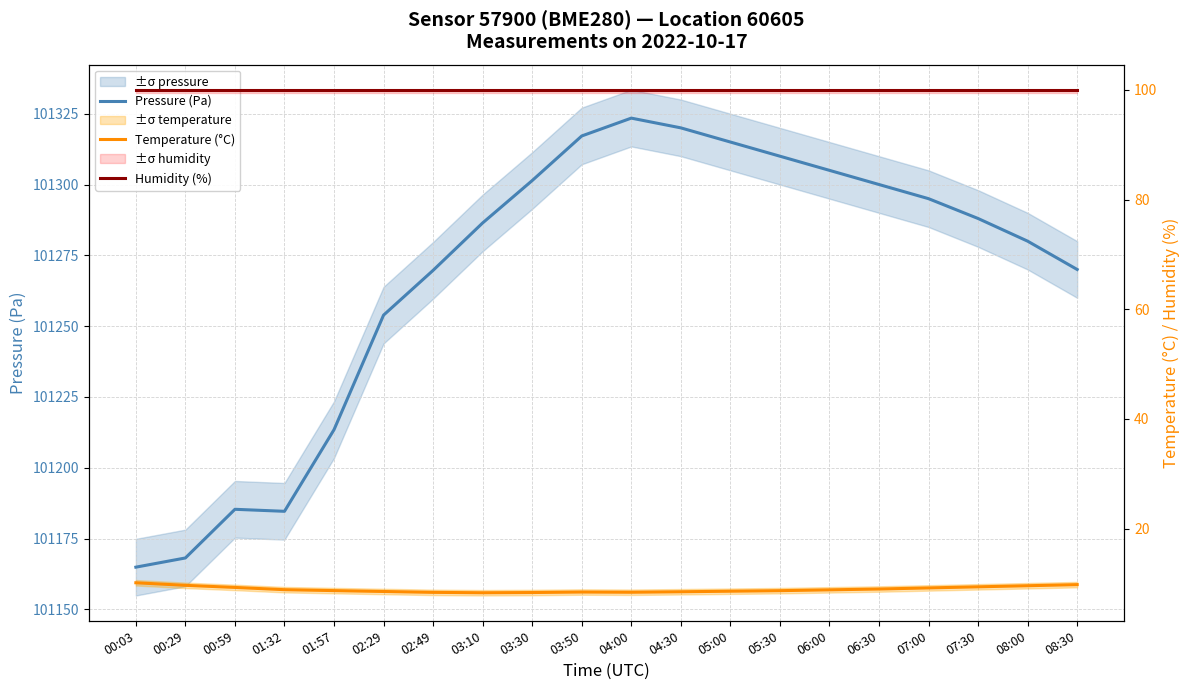

Which series has the widest spread of values?

Pressure (Pa)